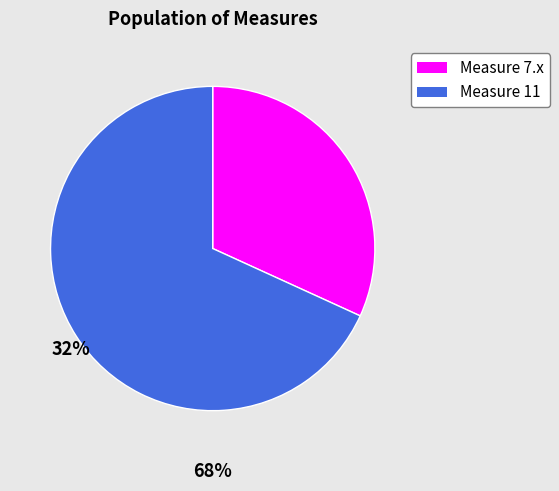

Is there a majority slice in this chart?

Yes